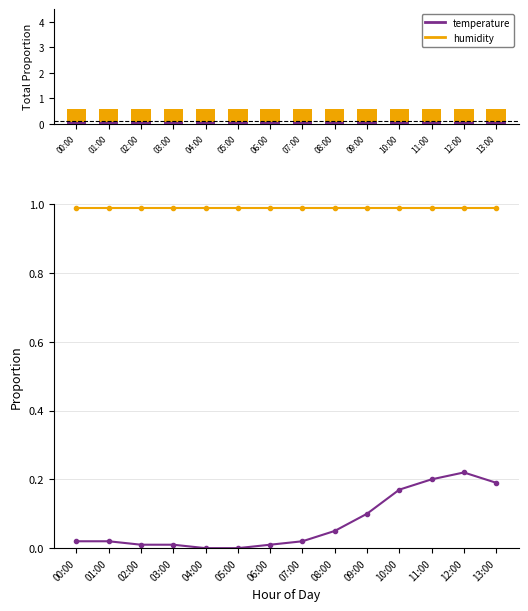

At how many categories does at least one series exceed 0?

14